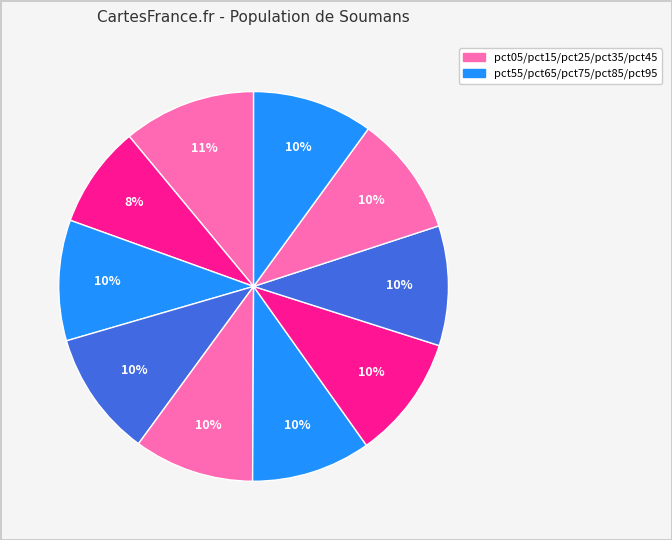

How many segments does this pie chart have?

10